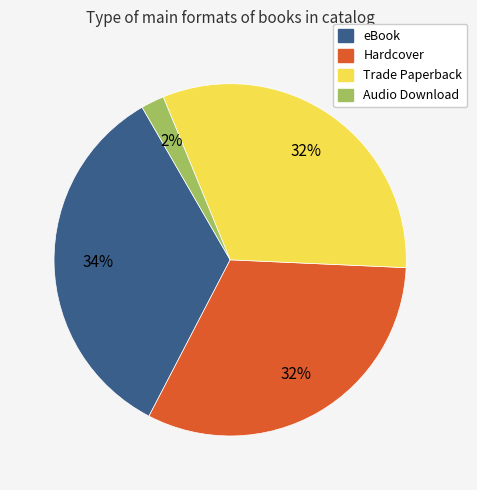

Count the number of slices in the pie.

4